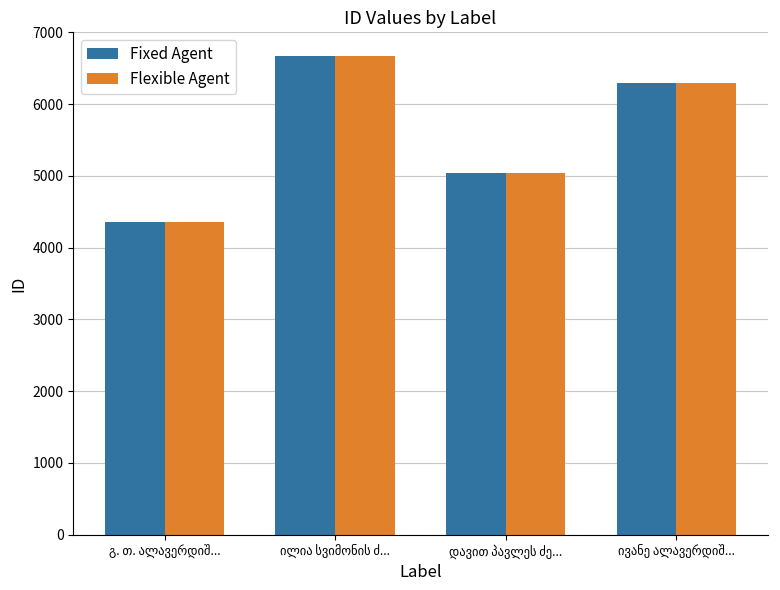

Reading right to left, transcribe all the data shown in this chart.

Fixed Agent: 6296	5046	6668	4352
Flexible Agent: 6296	5046	6668	4352